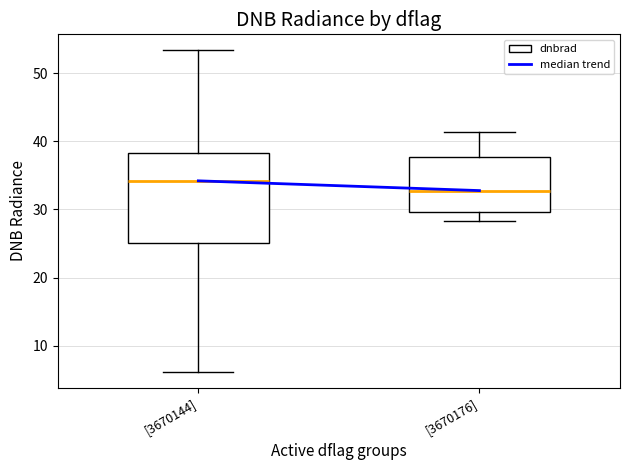

Comparing the boxes themselves (not the whiskers), which one is the tallest?

[3670144]